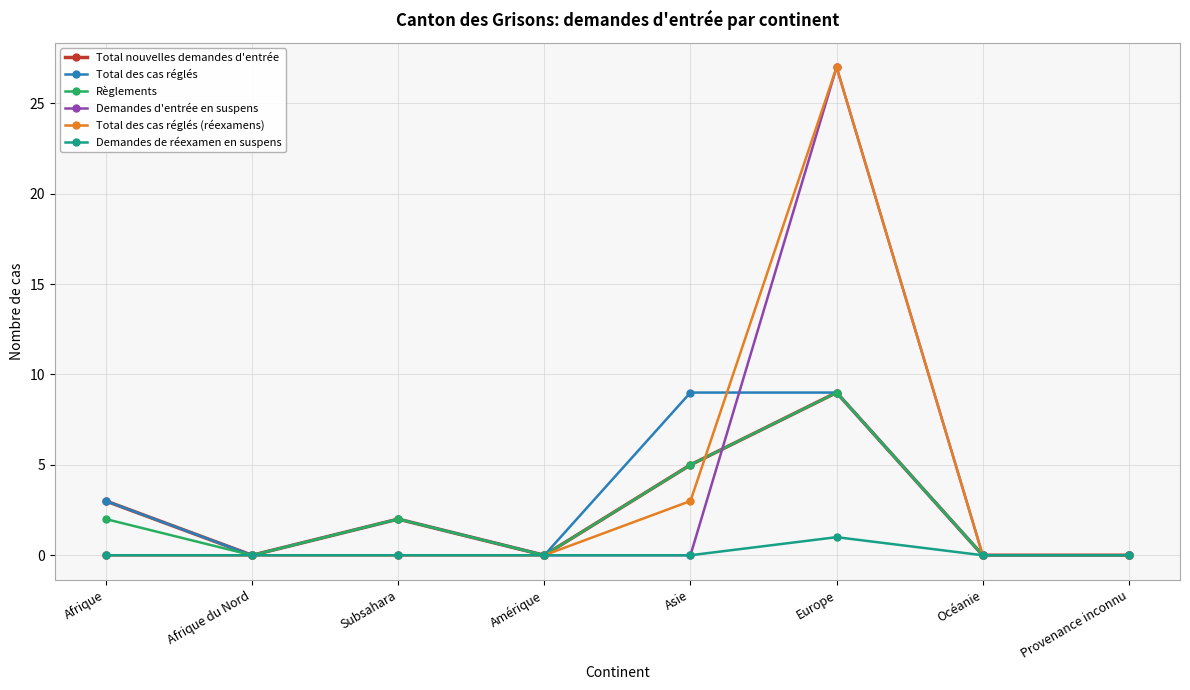

What is the greatest value displayed?

27